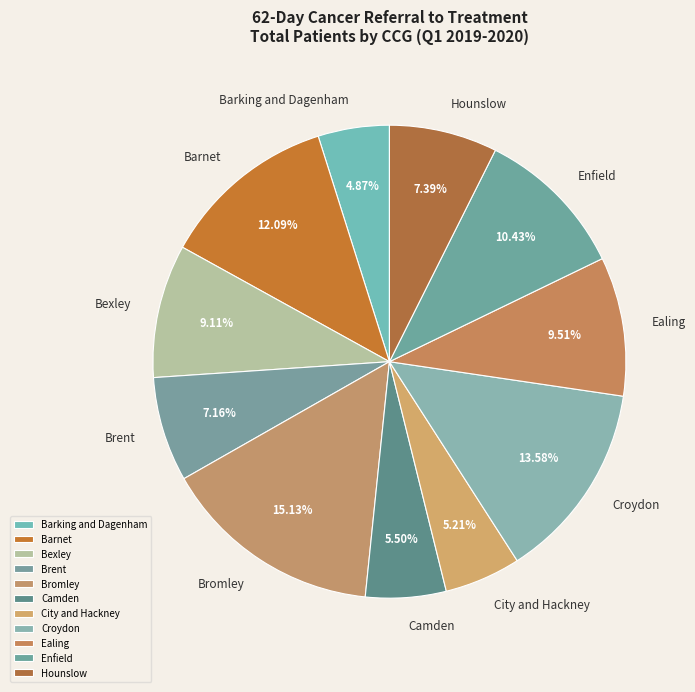

How many slices are in this pie chart?

11